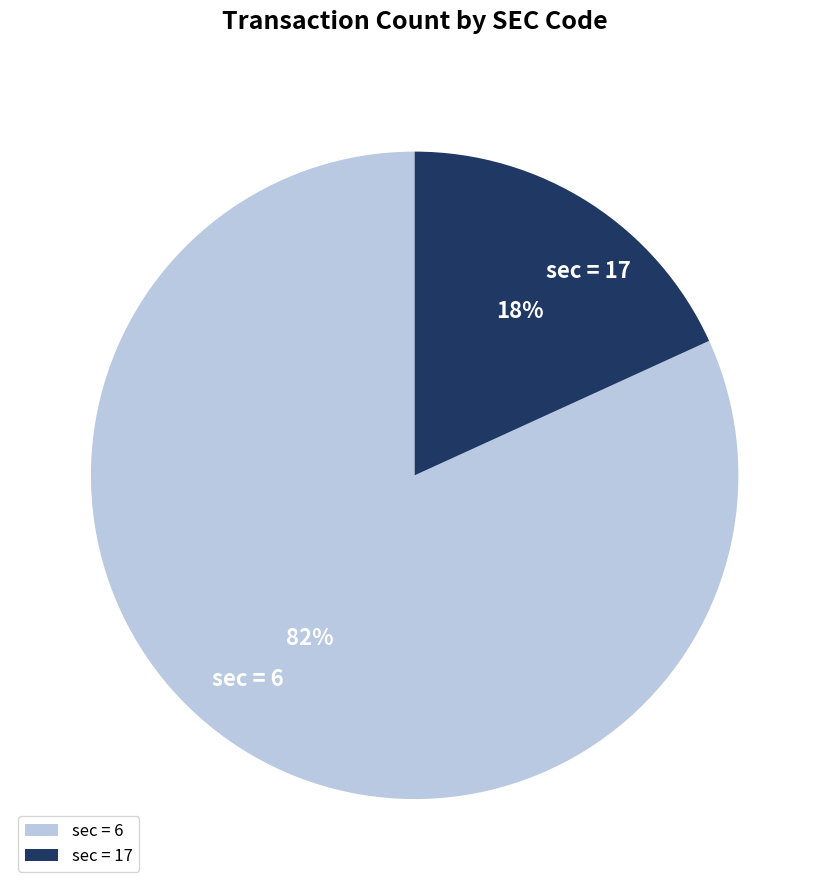

How many segments does this pie chart have?

2